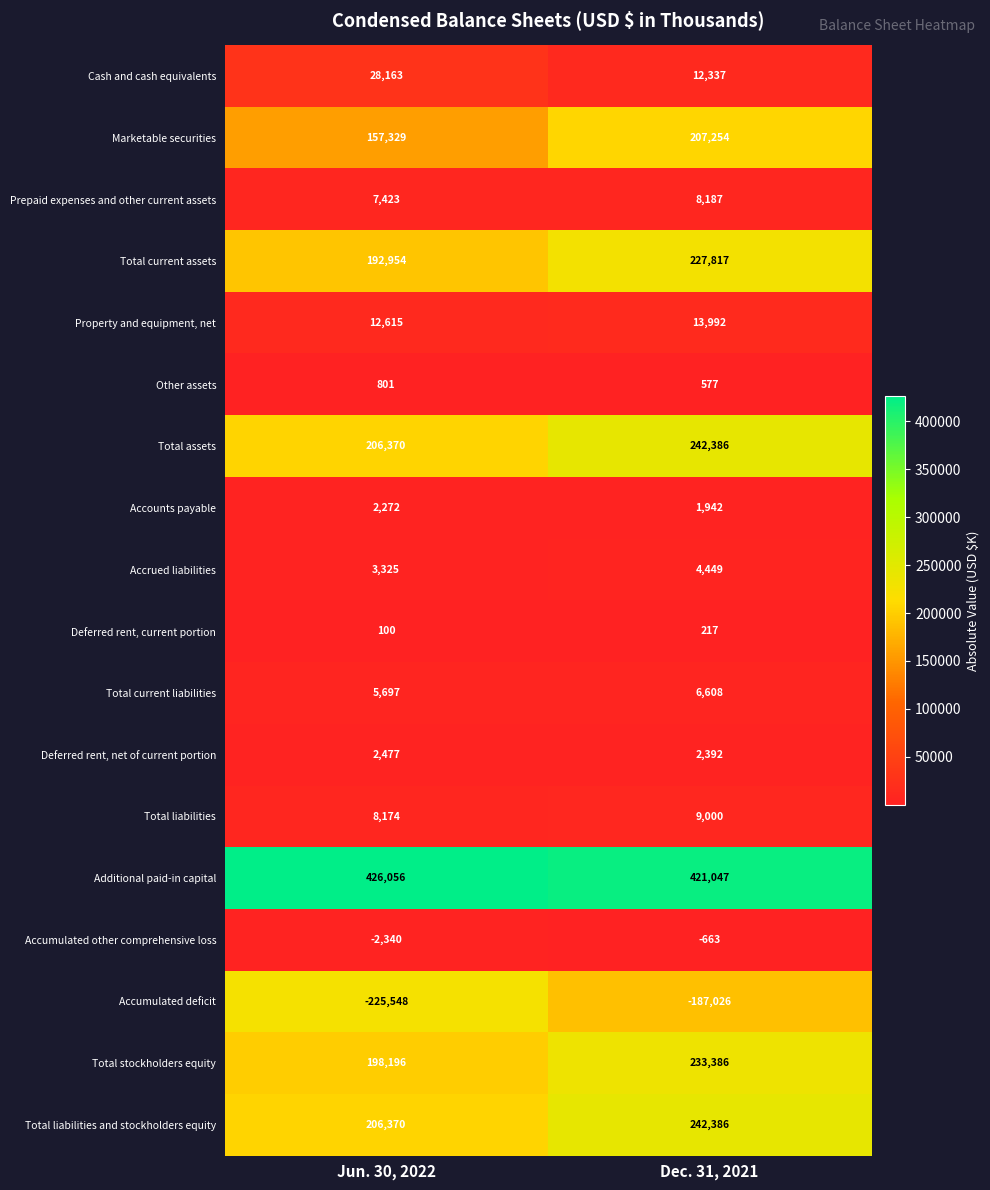

Which series has the widest spread of values?

Marketable securities